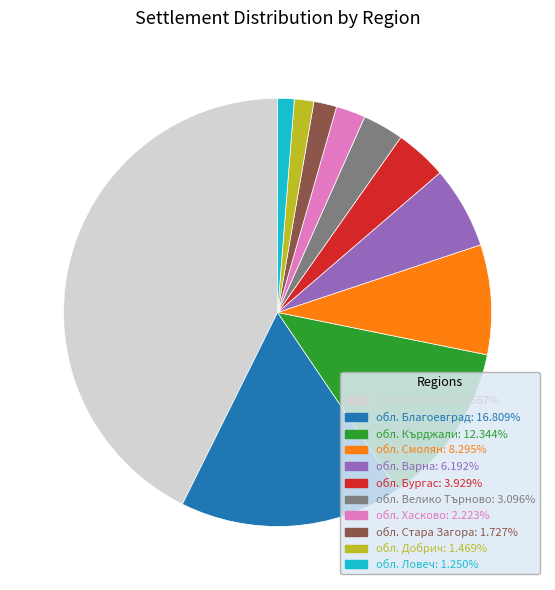

The обл. Хасково slice represents 13% of the pie. True or false?

False